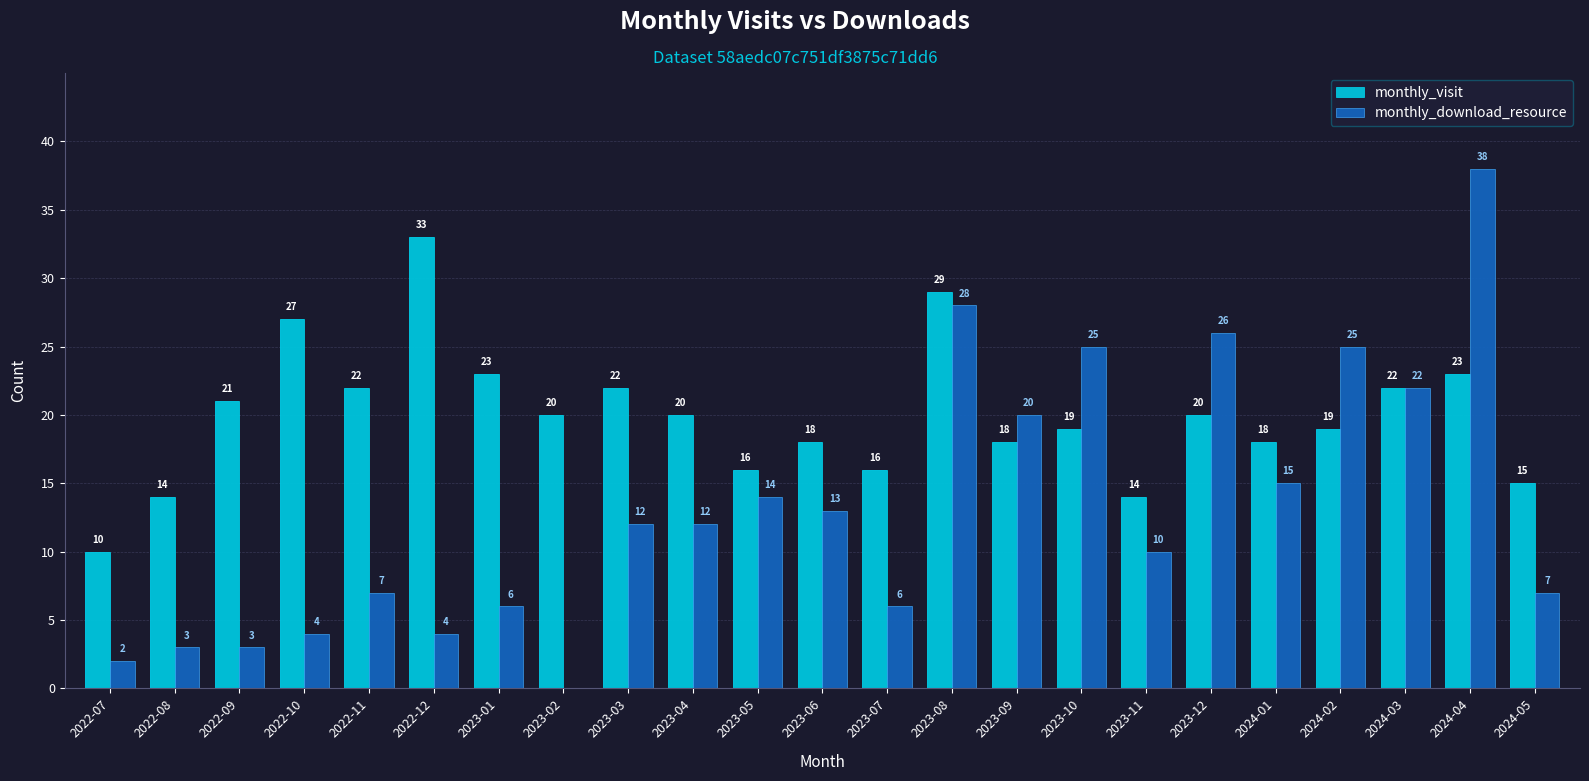

Rank the series at 2023-09 from highest to lowest value.

monthly_download_resource, monthly_visit